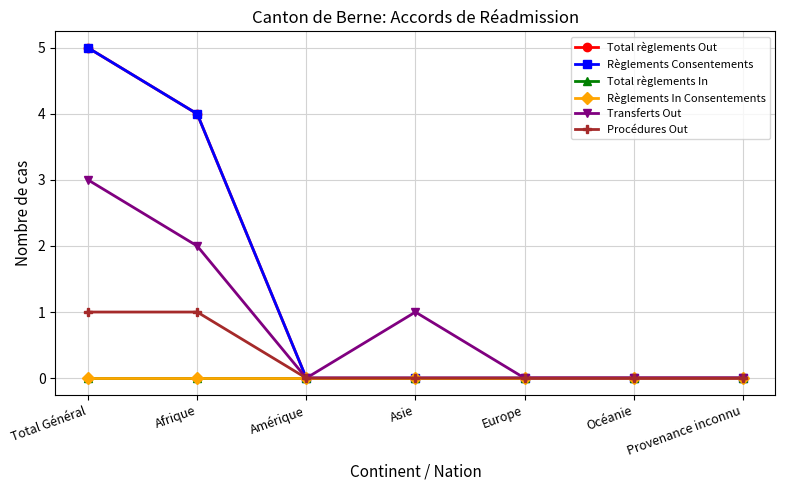

True or false: Règlements In Consentements and Procédures Out intersect in this chart.

False